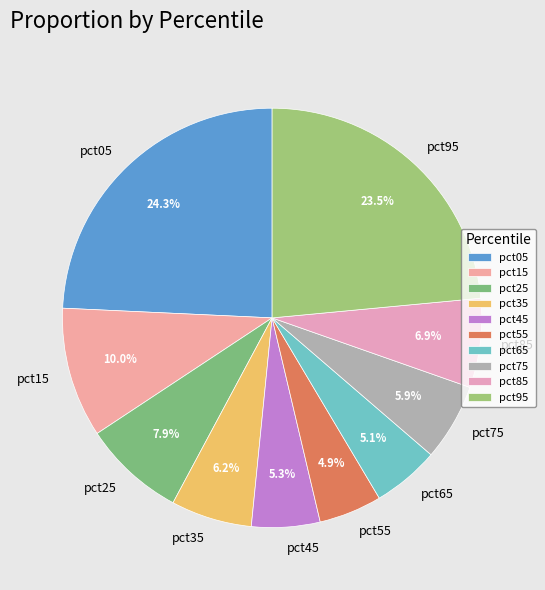

To the nearest percent, what is the combined percentage of pct75 and pct15?

16%